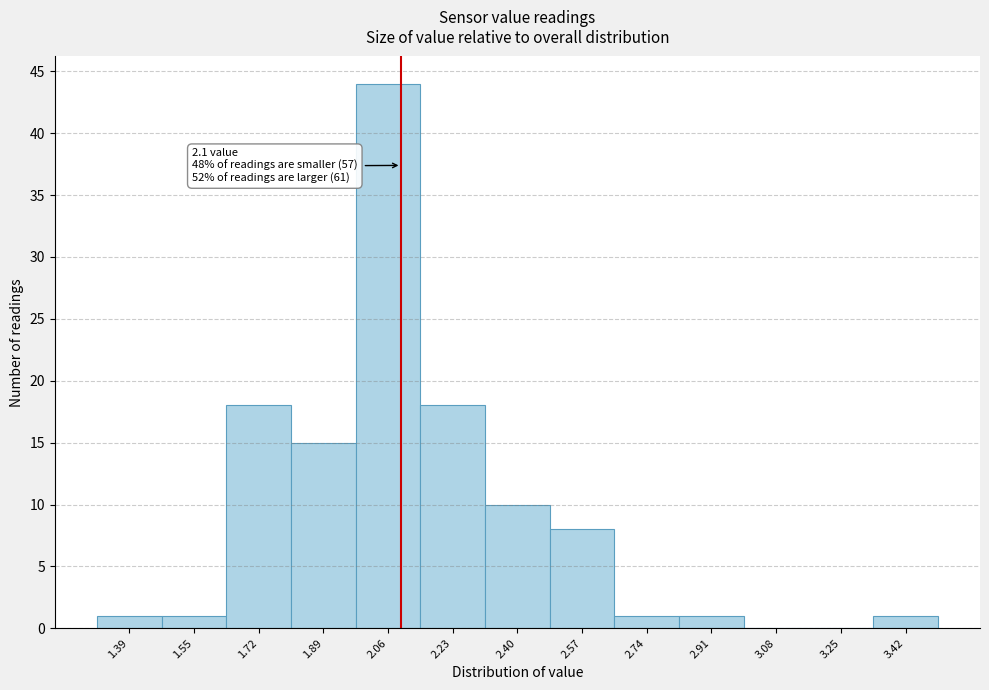

Over which range of the x-axis is the bar tallest?

1.98 to 2.15